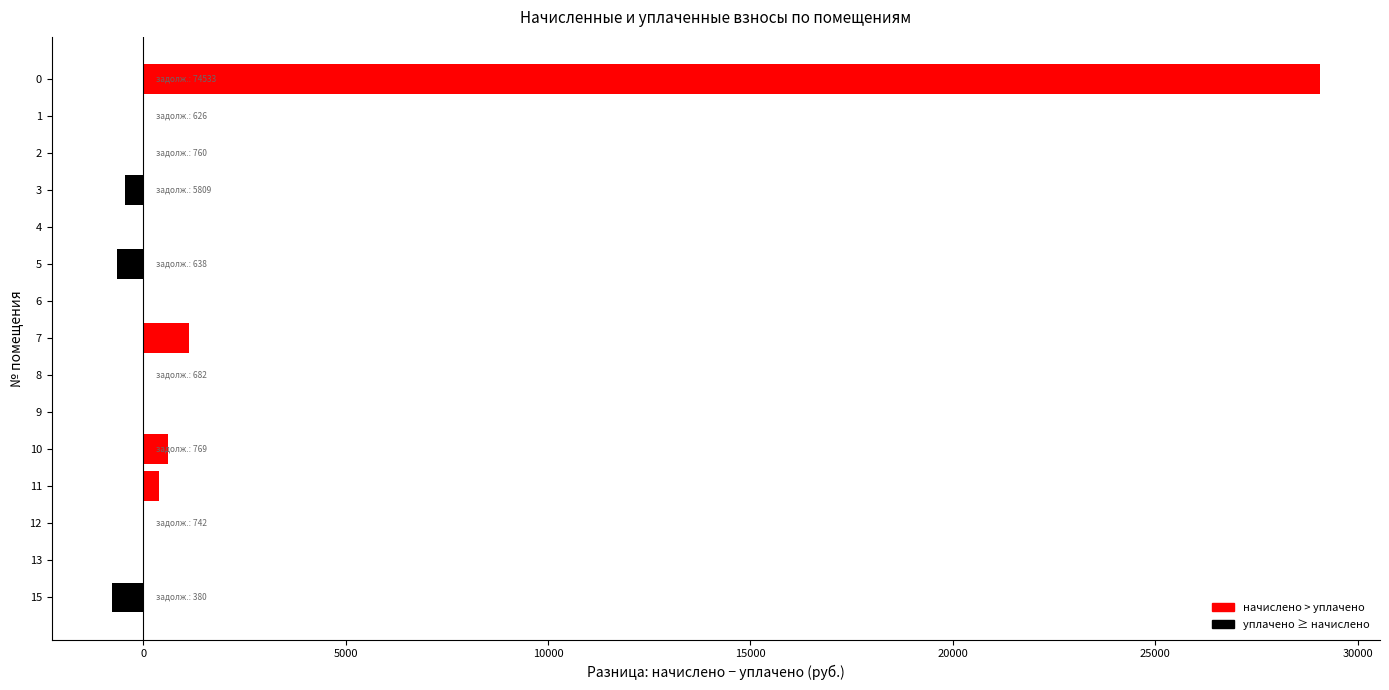

What is the greatest value displayed?

29060.9